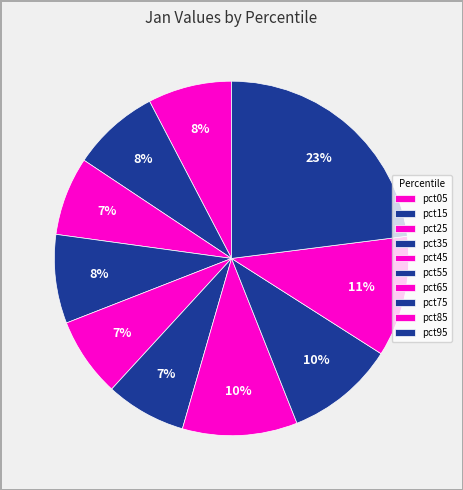

How many slices are in this pie chart?

10